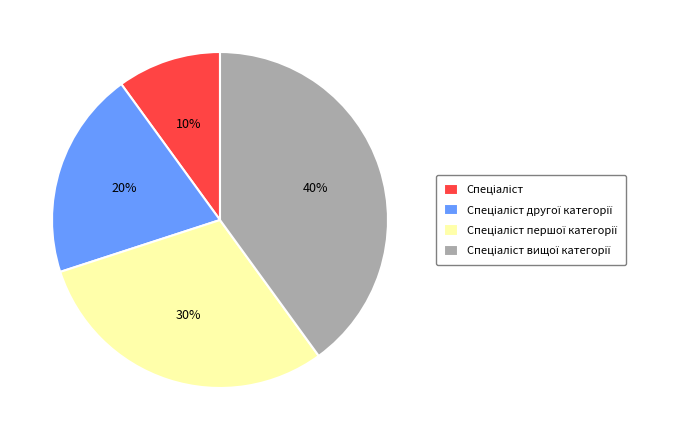

Is there any slice that represents more than half of the pie?

No